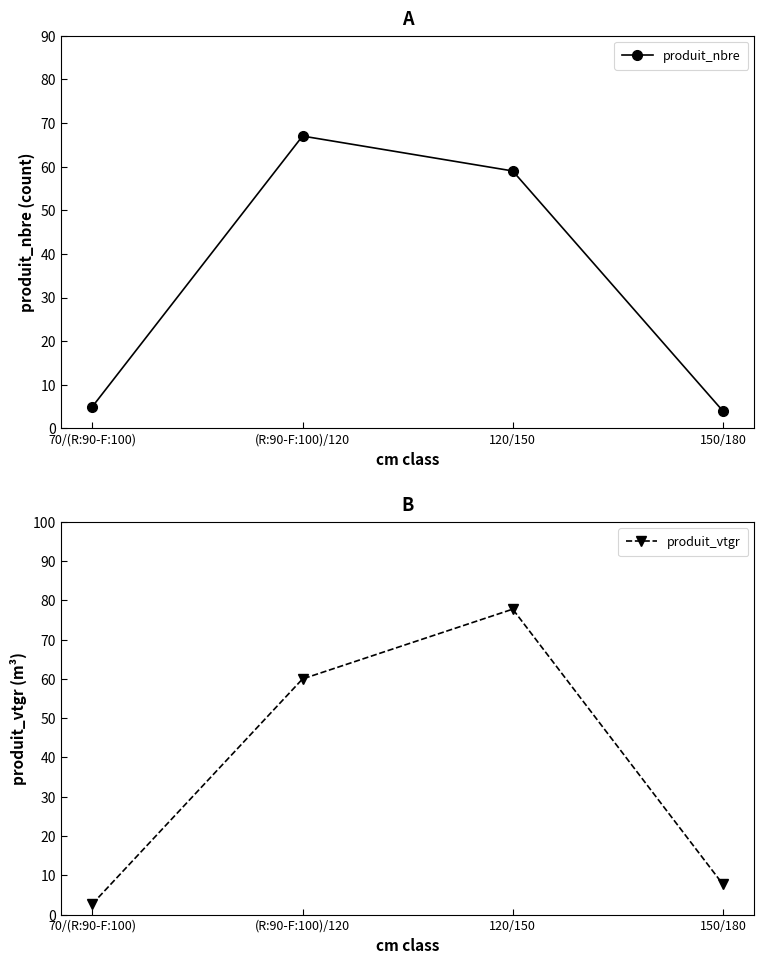

Where do produit_nbre and produit_vtgr first cross each other?

(R:90-F:100)/120 and 120/150